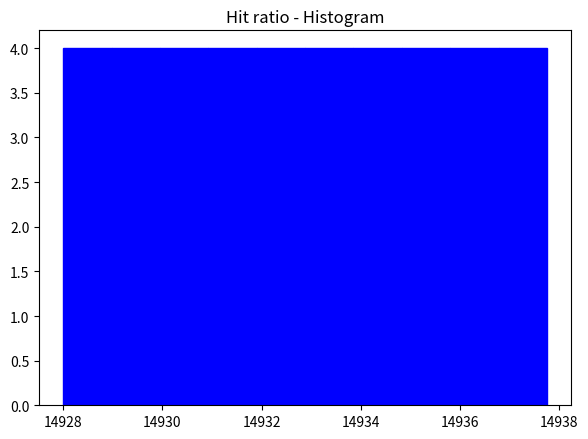

Reading left to right, list every bar in this chart as the range it spans on the x-axis followed by its height. Neither the bar edges nor the heights are printed on the chart, so give them approximately, as read against the axes.

14928.0 to 14929.0: 4
14929.0 to 14930.0: 4
14930.0 to 14931.0: 4
14931.0 to 14932.0: 4
14932.0 to 14932.8: 4
14932.8 to 14933.8: 4
14933.8 to 14934.8: 4
14934.8 to 14935.8: 4
14935.8 to 14936.8: 4
14936.8 to 14937.8: 4